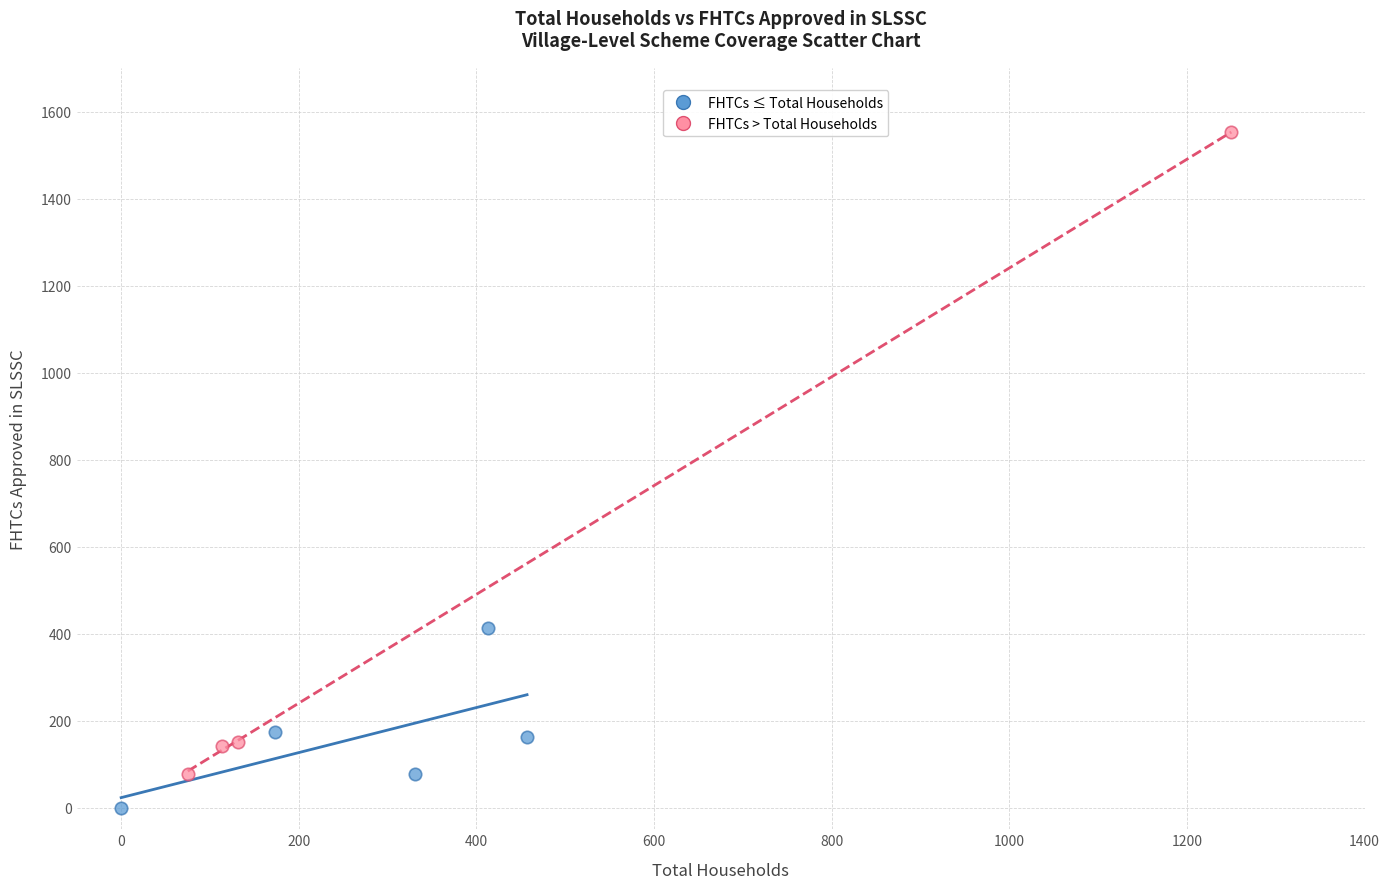

Which series reaches the maximum Y coordinate?

FHTCs > Total Households